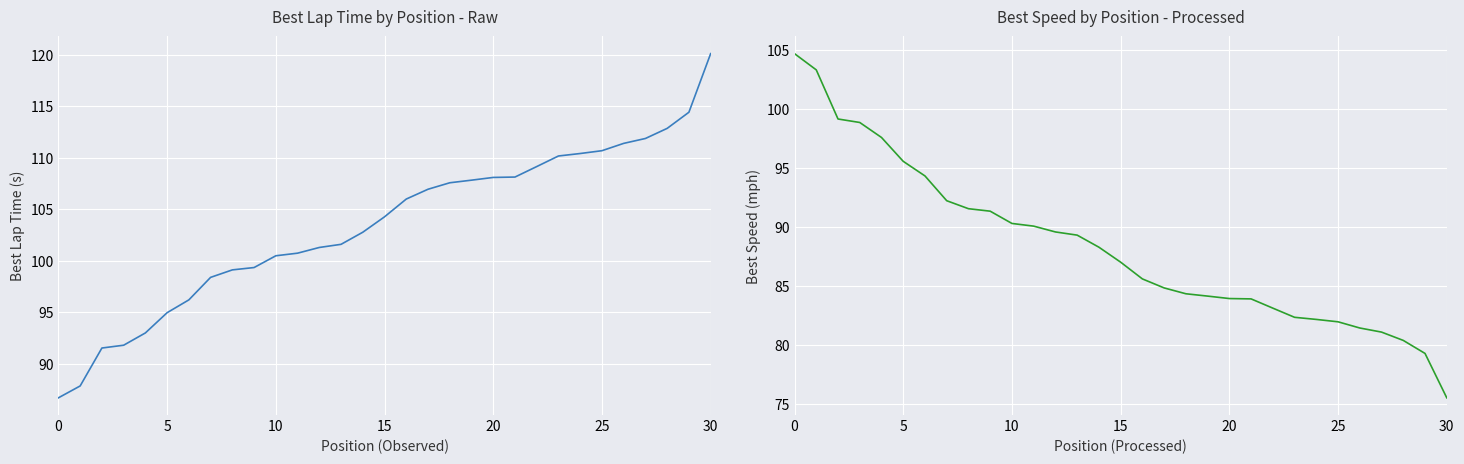

What is the value of the Best Lap time point at the 10th from the left?

99.3